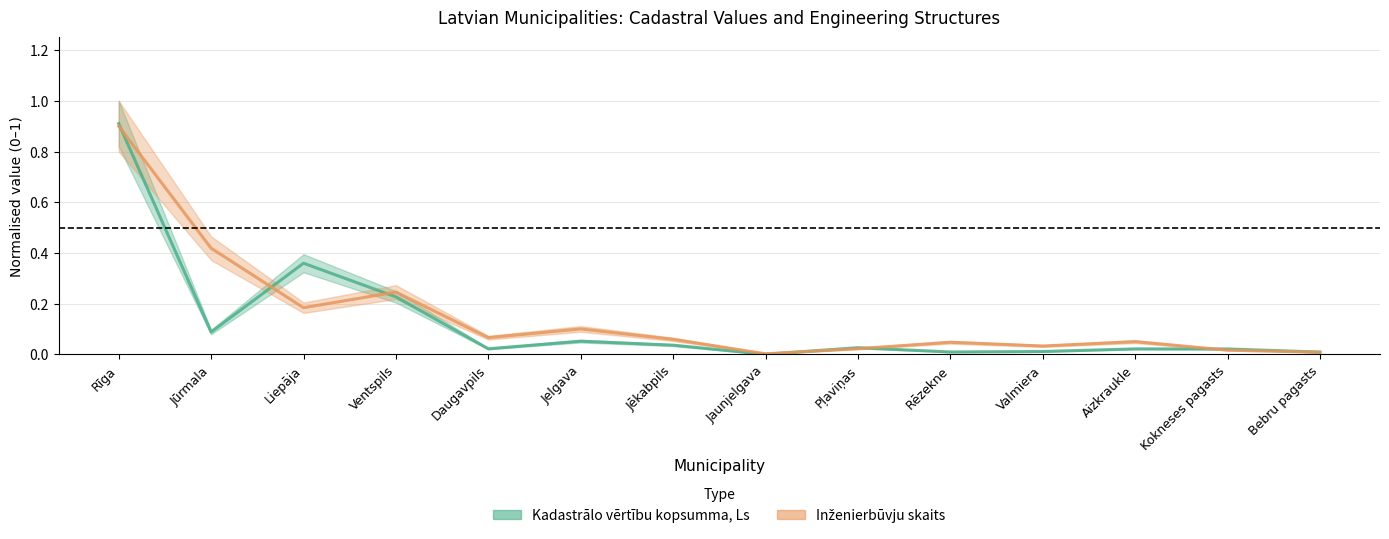

True or false: Kadastrālo vērtību kopsumma, Ls and Inženierbūvju skaits intersect in this chart.

True